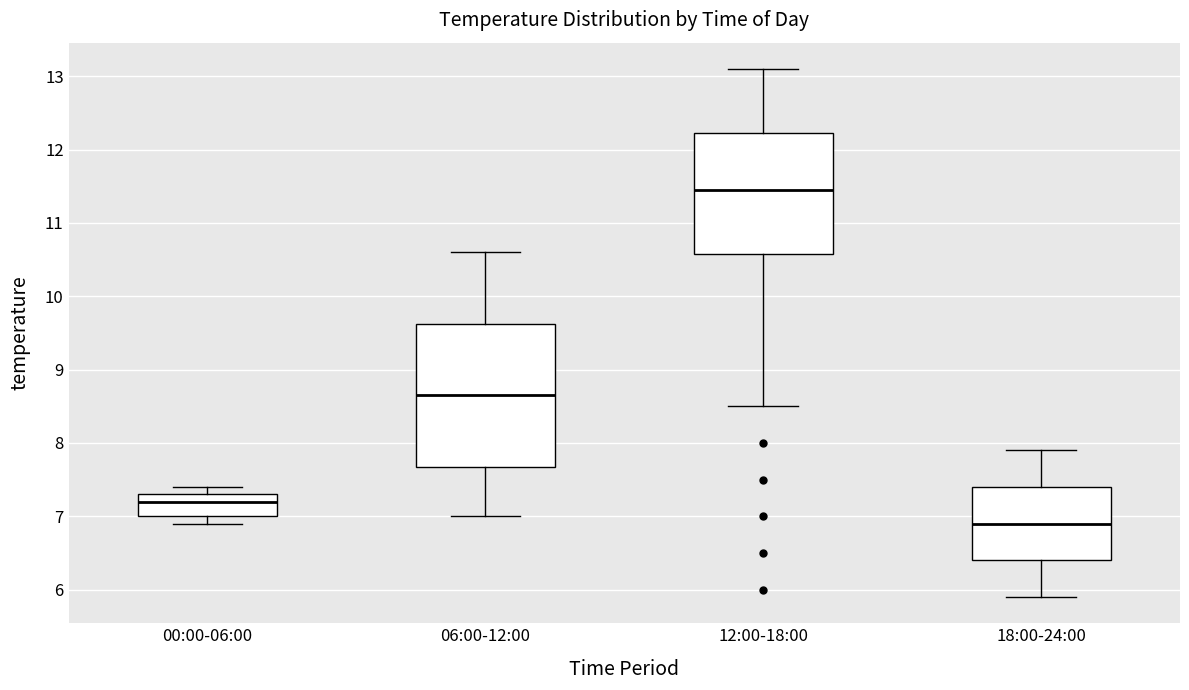

Reading left to right, read every box against the y-axis: the position of its median line, the range the box covers, and the ends of its whiskers. The values are not printed on the chart, so give them approximately, as read against the axis.

00:00-06:00: median 7.2, box 7.0 to 7.3, whiskers 6.9 to 7.4
06:00-12:00: median 8.7, box 7.7 to 9.6, whiskers 7.0 to 10.6
12:00-18:00: median 11.5, box 10.6 to 12.2, whiskers 8.5 to 13.1
18:00-24:00: median 6.9, box 6.4 to 7.4, whiskers 5.9 to 7.9